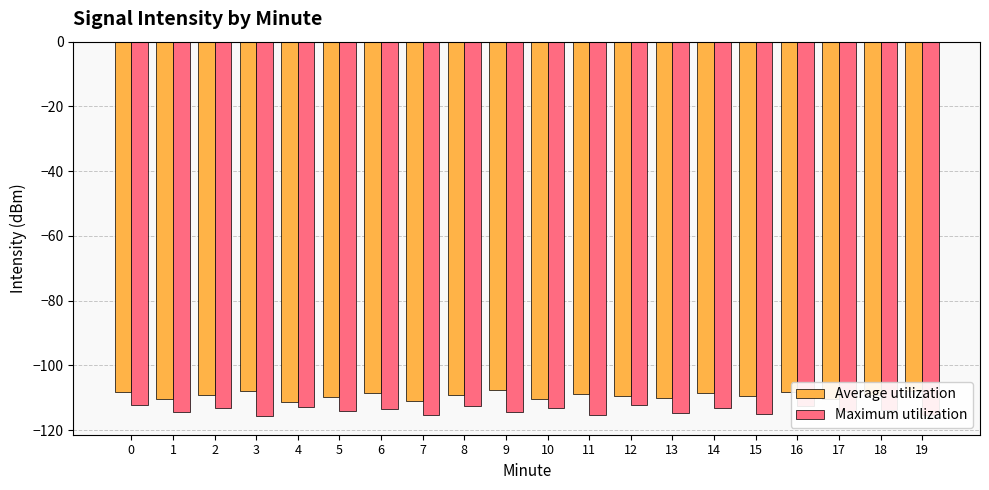

Is it true that Average utilization equals -22.7 at 14?

False